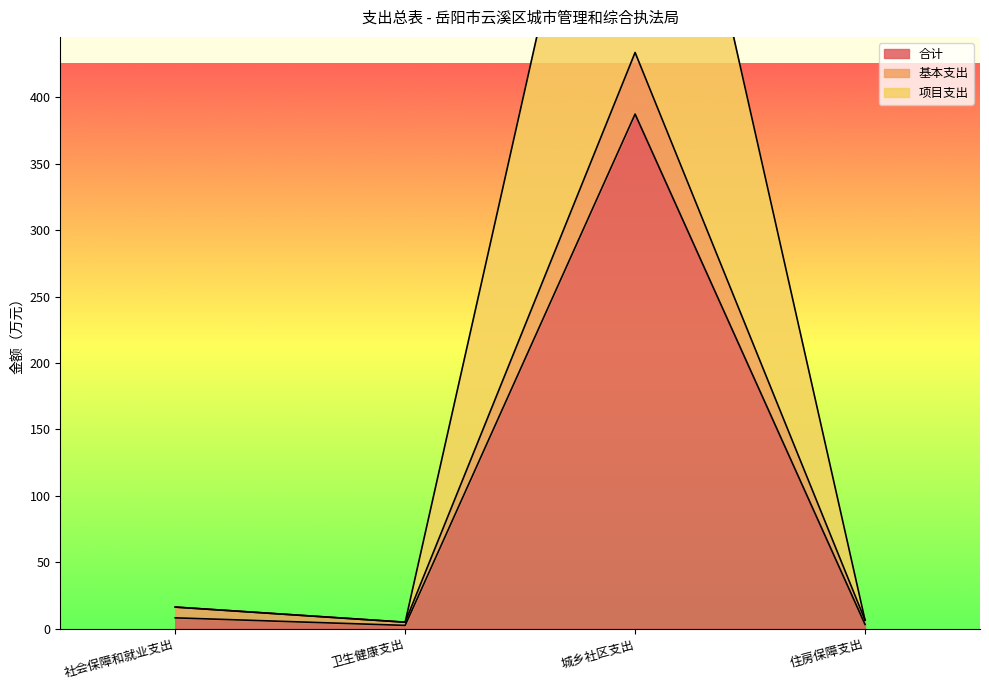

How many interior local valleys does the 合计 series have?

1